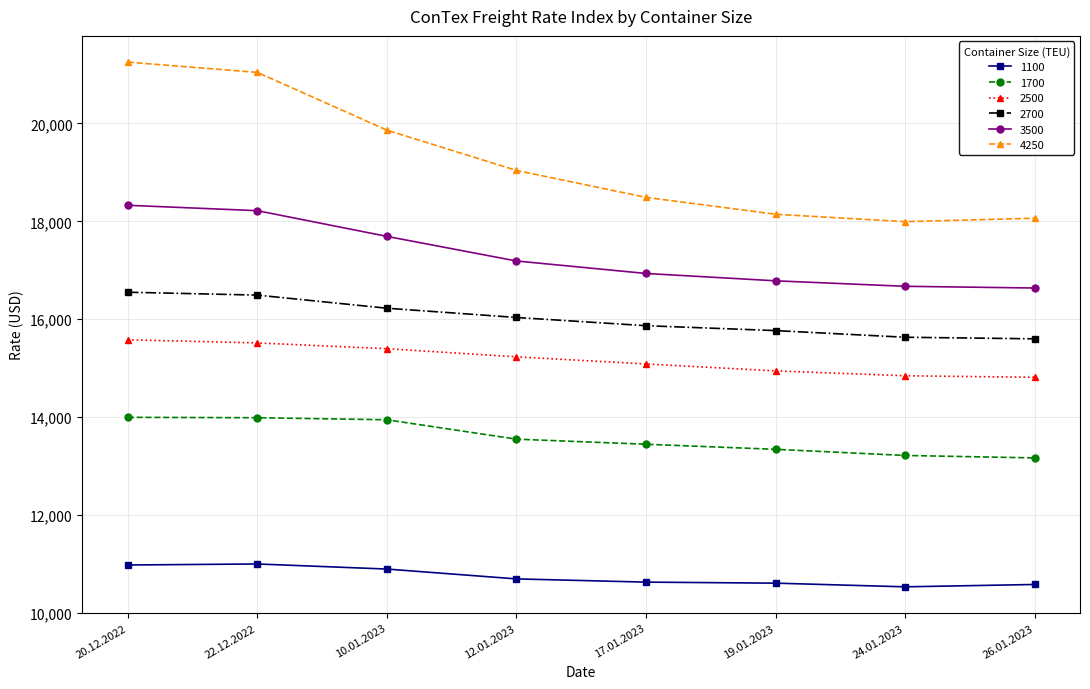

The 2500 series shows 21337 at 17.01.2023. True or false?

False